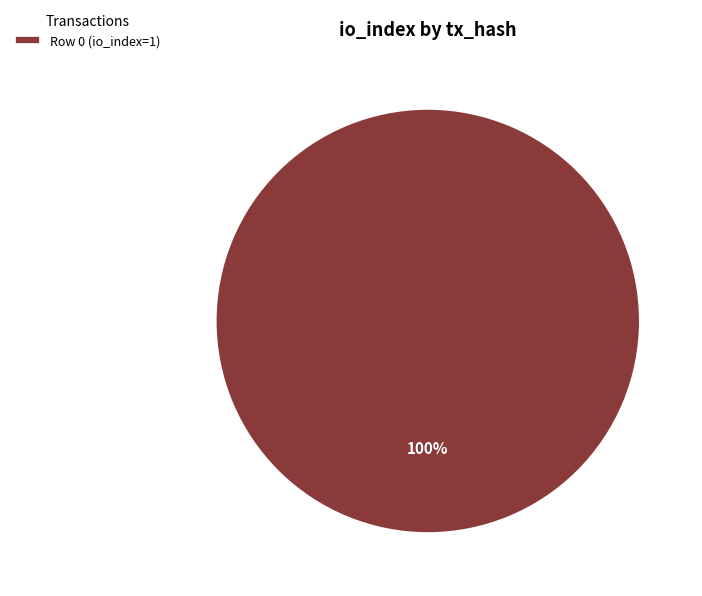

Rank the categories by value from highest to lowest.

Row 0 (io_index=1)